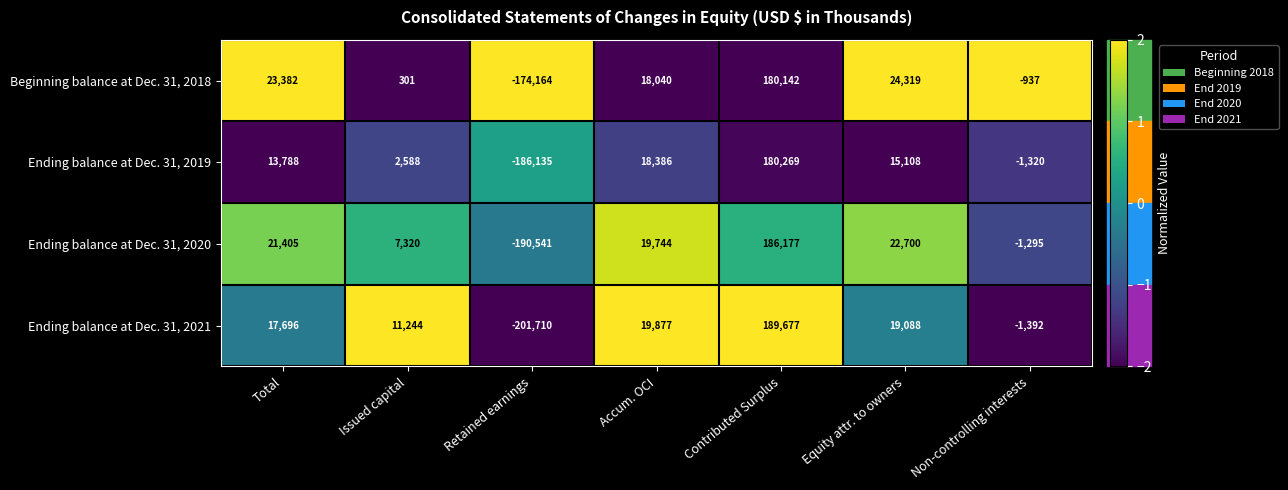

Which category has the highest value across all series?

Contributed Surplus